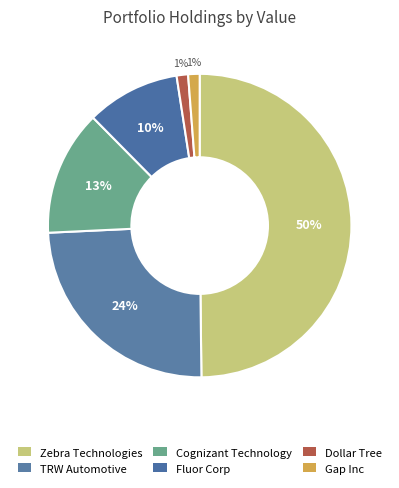

How many slices are in this pie chart?

6